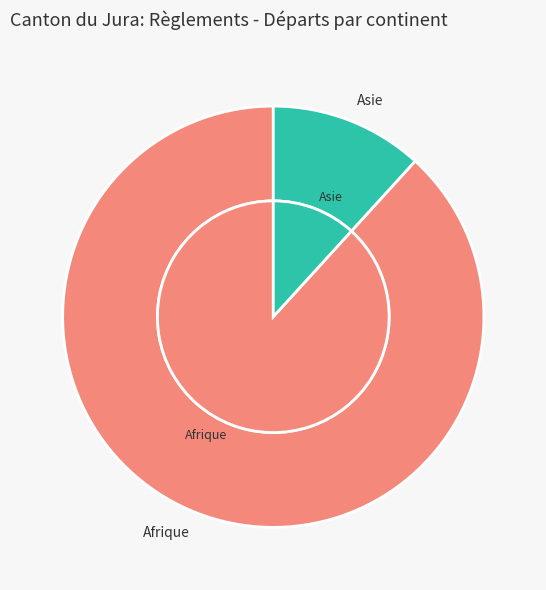

Which category has the biggest portion of the pie?

Afrique